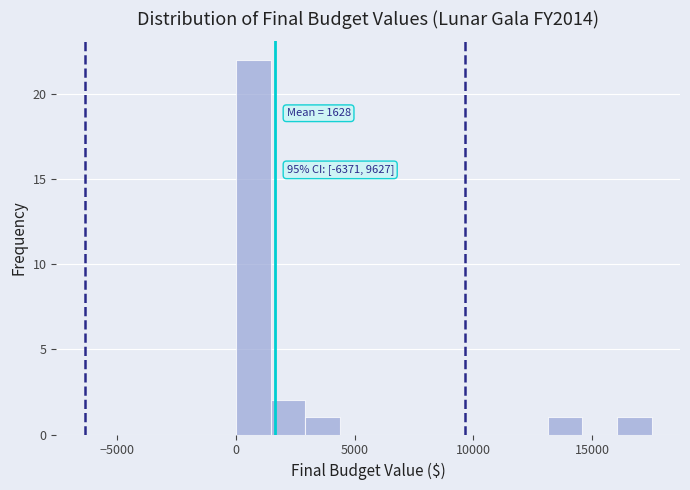

Around what value on the x-axis is the tallest bar? Give the approximate position of its centre, as read against the axis.

500